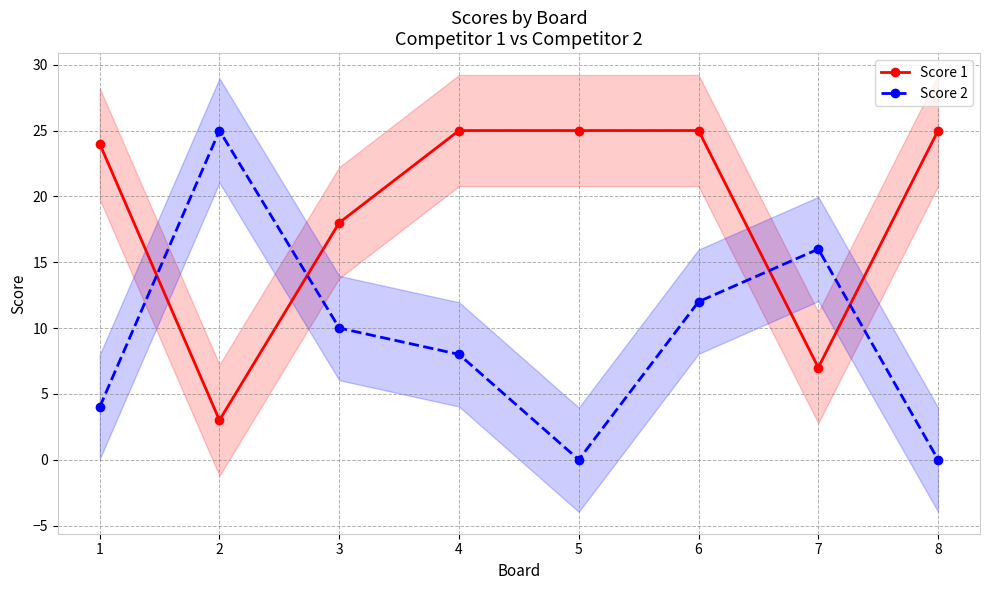

At 7, list the series in order from largest to smallest.

Score 2, Score 1